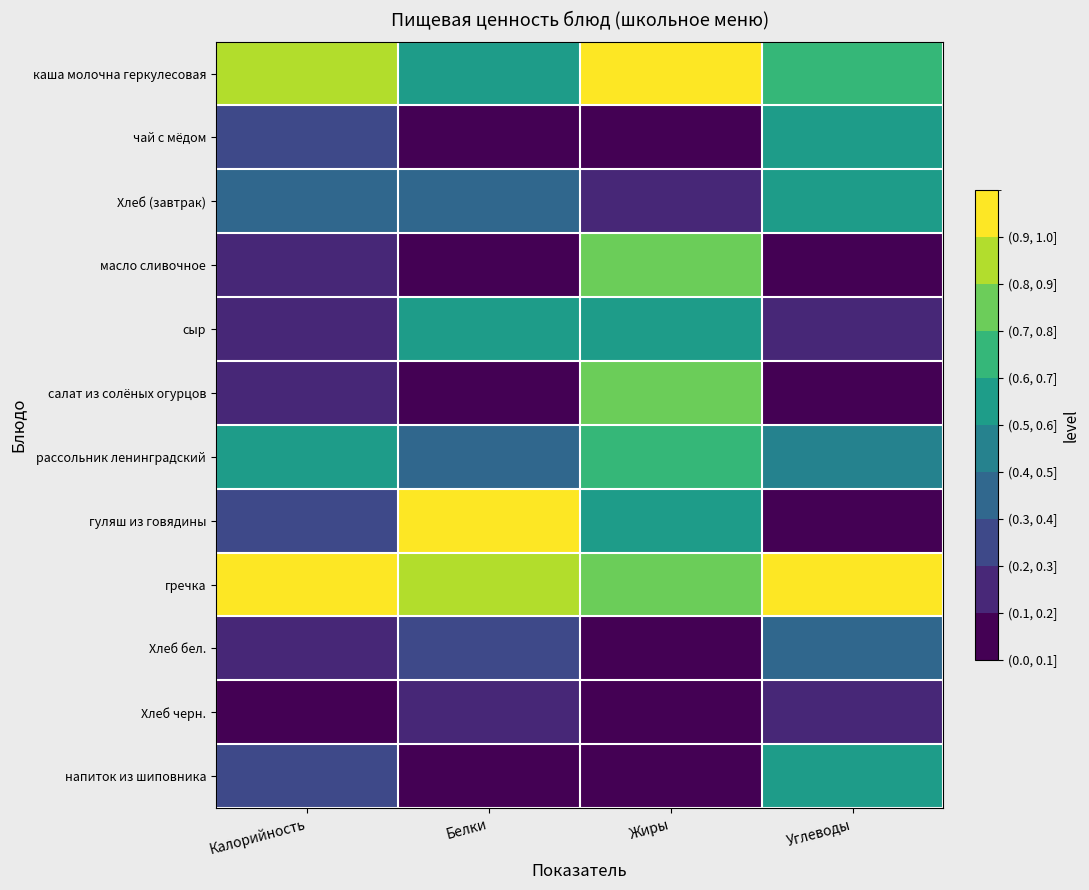

At which category is the sum across all series the highest?

Жиры